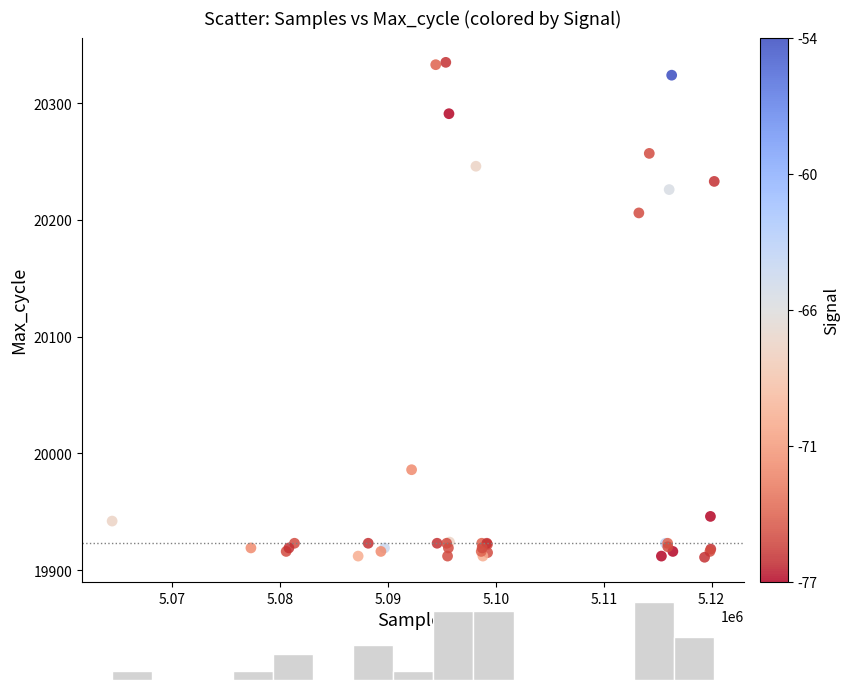

What Y value in the scatter plot is closest to 20123?

20206